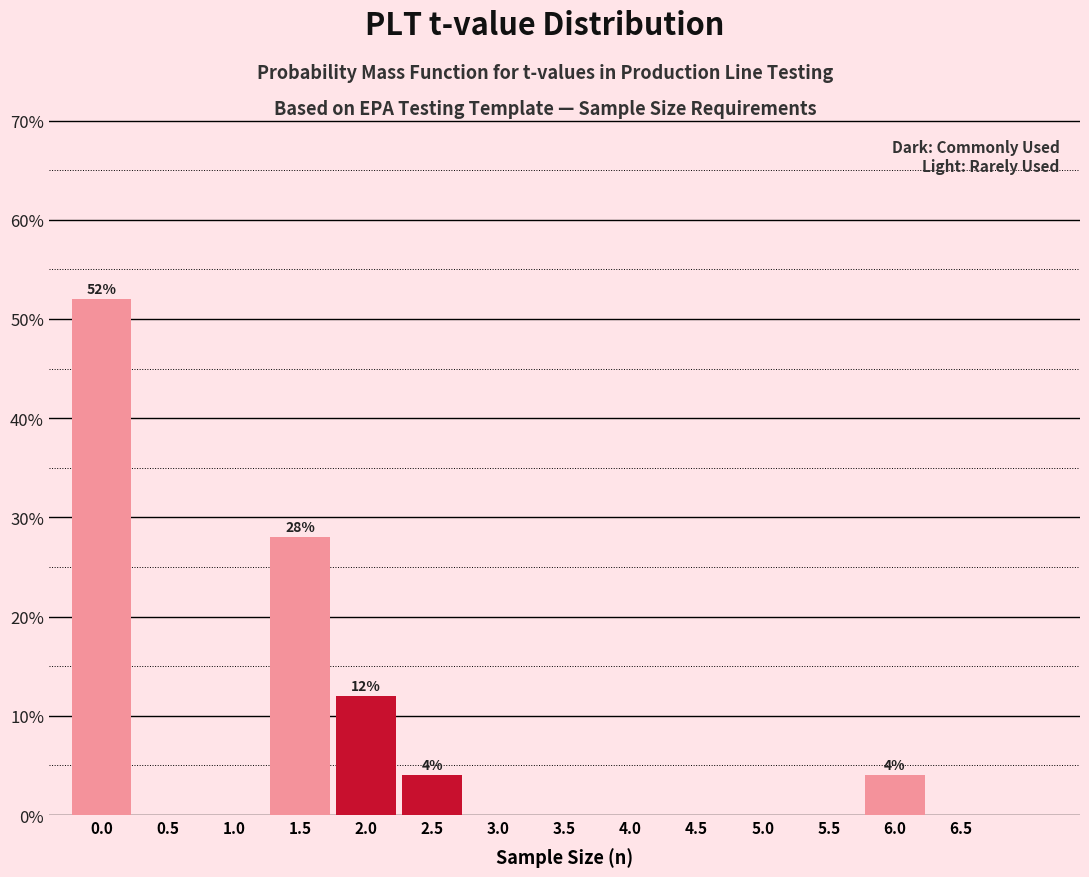

Reading left to right, transcribe all the data shown in this chart.

0.0=52.0	0.5=0.0	1.0=0.0	1.5=28.0	2.0=12.0	2.5=4.0	3.0=0.0	3.5=0.0	4.0=0.0	4.5=0.0	5.0=0.0	5.5=0.0	6.0=4.0	6.5=0.0